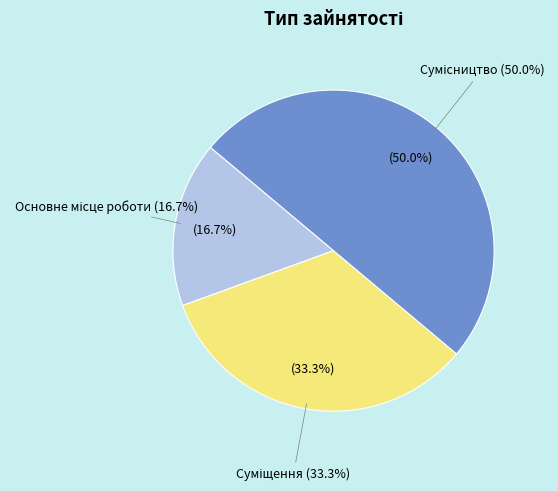

What percentage is the Основне місце роботи slice, to the nearest percent?

17%